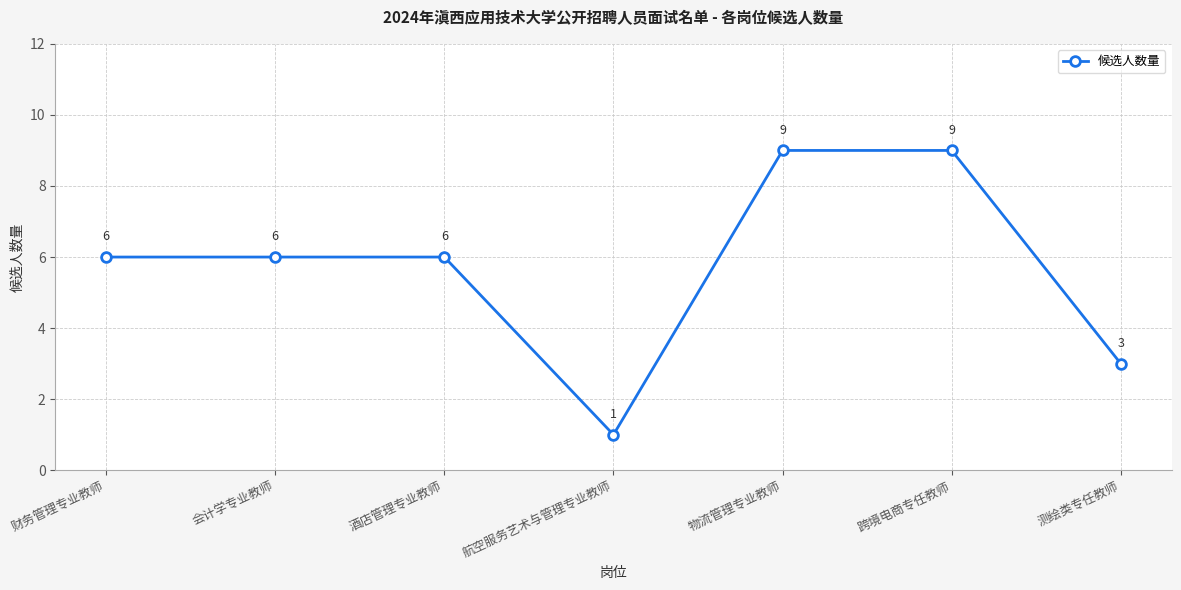

How many distinct data groups are displayed?

1